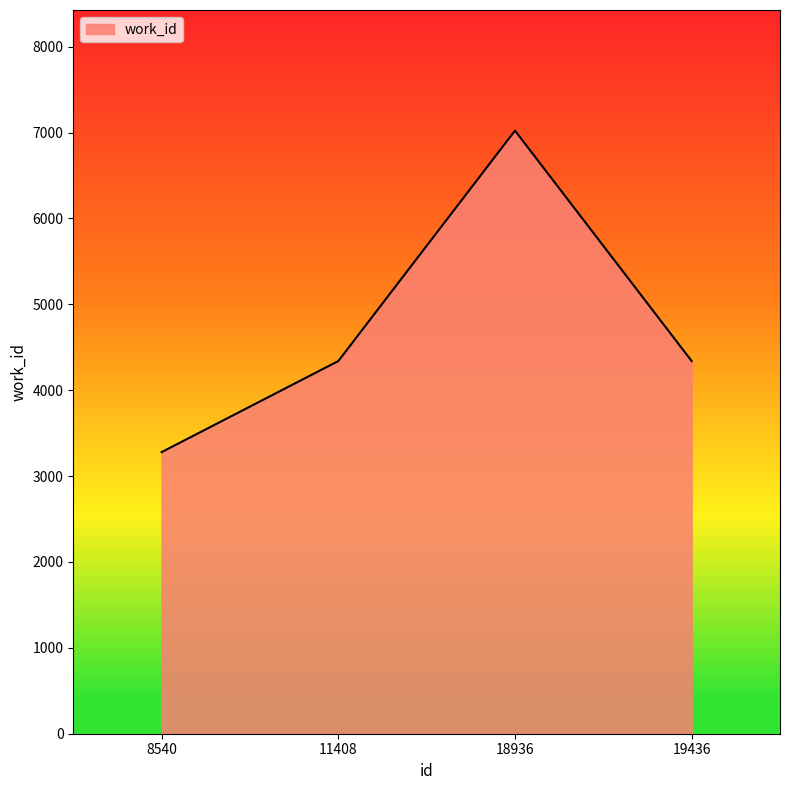

Reading left to right, list all the values displayed in this chart.

3279	4339	7022	4339